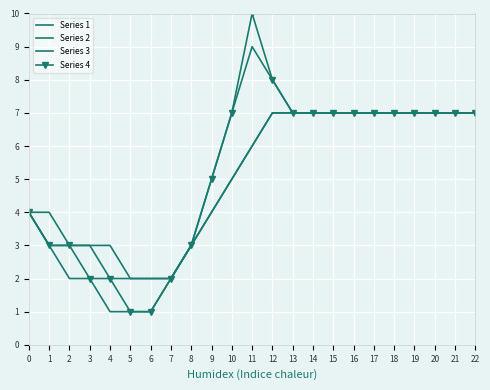

Which series changed the most between 6 and 11?

Series 4